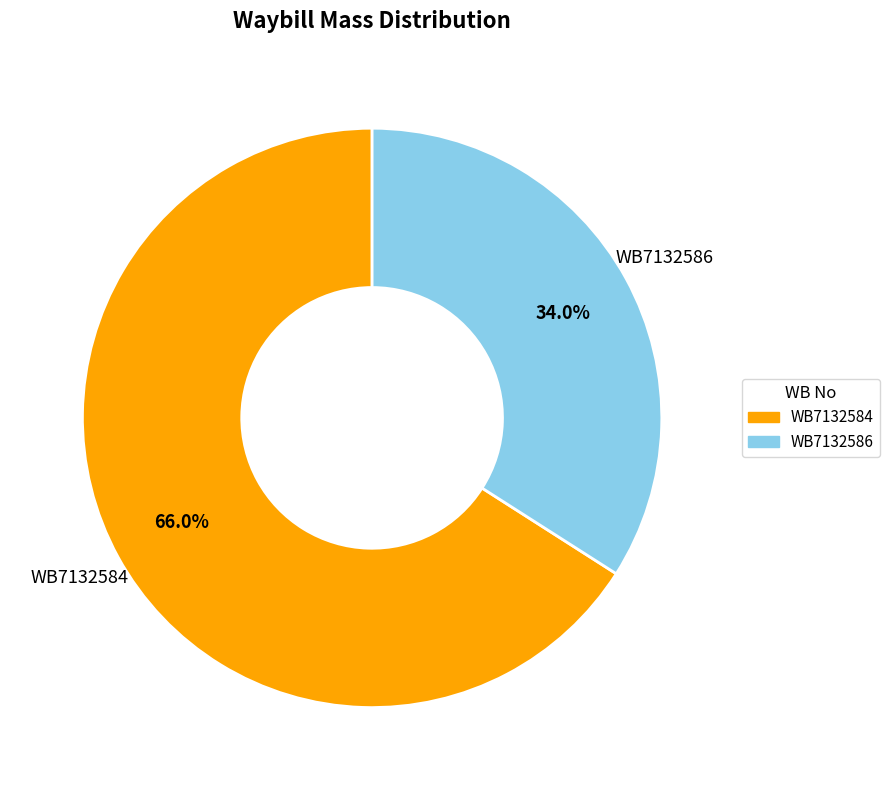

To the nearest percent, what is the combined percentage of WB7132586 and WB7132584?

100%